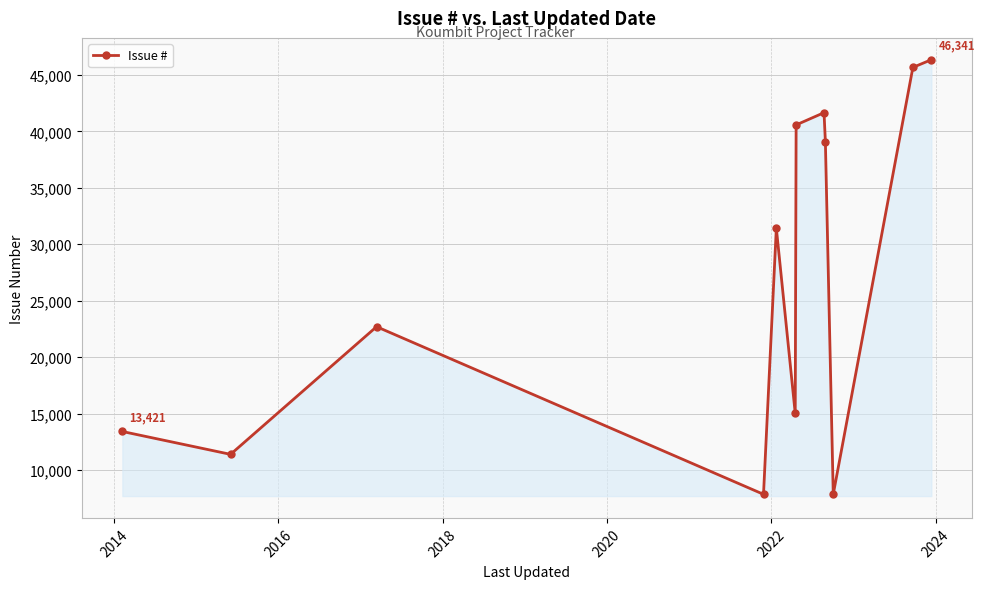

What is the sum of all values?

323012